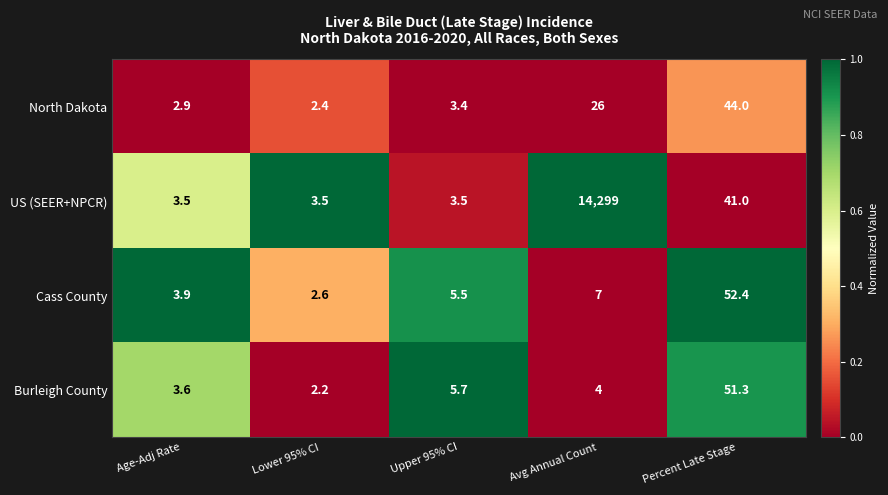

Rank the categories by Cass County value from highest to lowest.

Percent Late Stage, Avg Annual Count, Upper 95% CI, Age-Adj Rate, Lower 95% CI